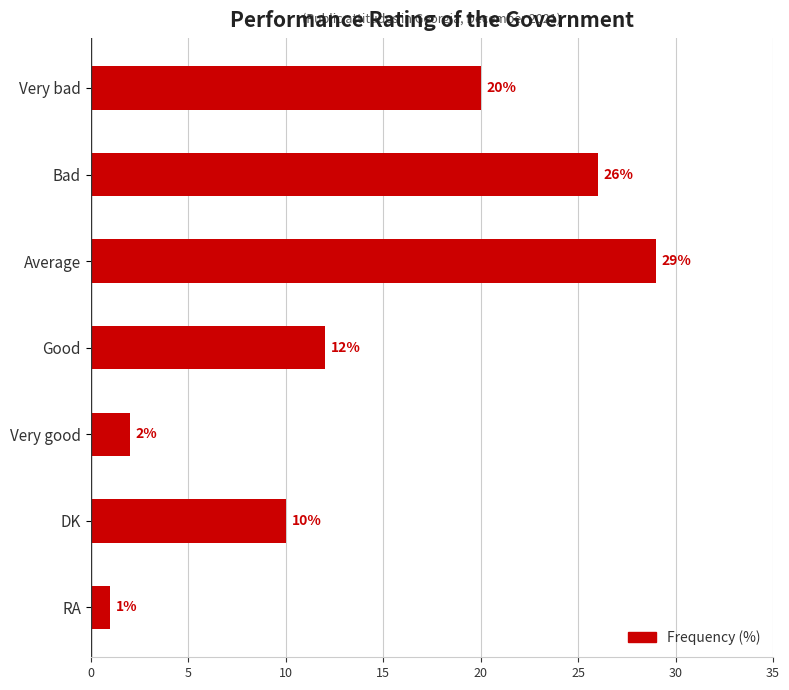

Rank the categories by value from highest to lowest.

Average, Bad, Very bad, Good, DK, Very good, RA